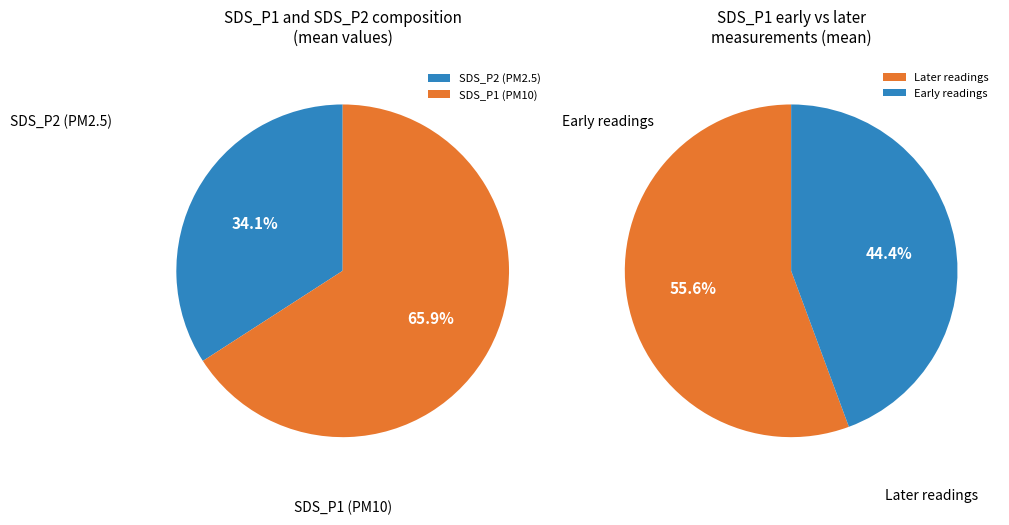

At 19, list the series in order from largest to smallest.

SDS_P1, SDS_P2